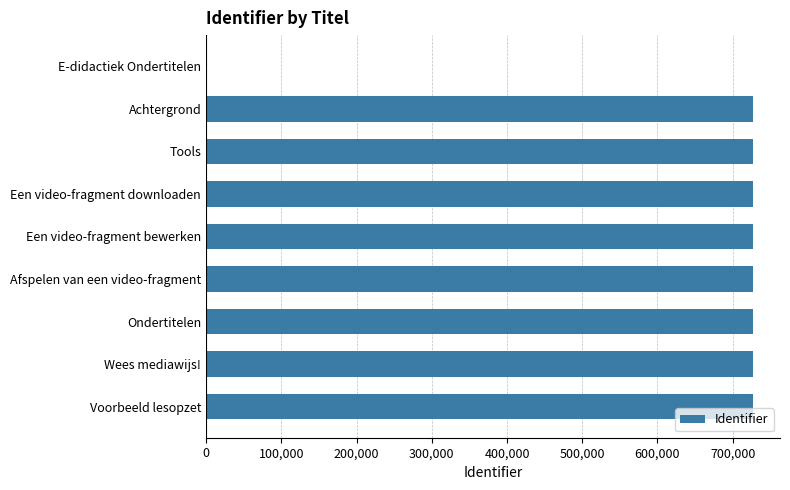

True or false: the data shows 471246 at Een video-fragment downloaden.

False